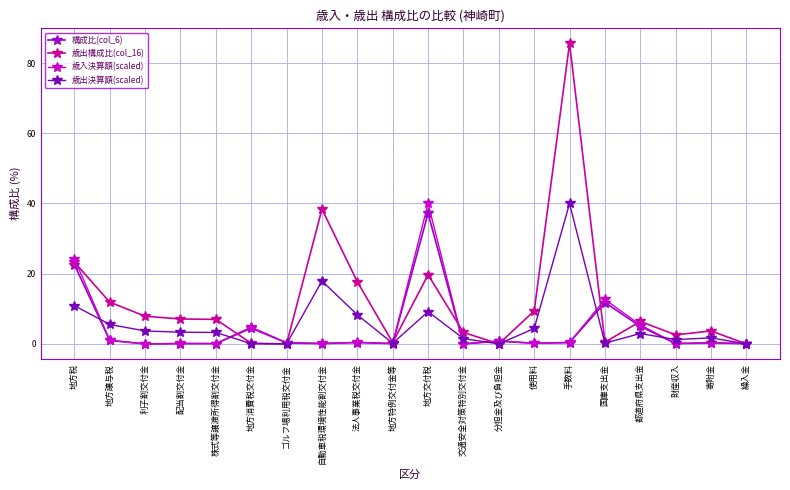

What is the maximum value shown in the chart?

85.6